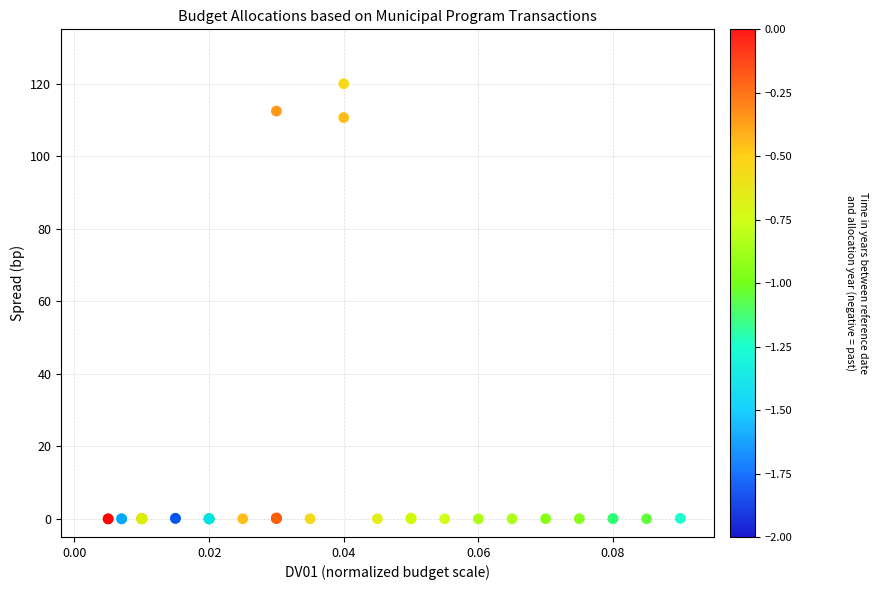

What Y value in the scatter plot is closest to 60?

110.7